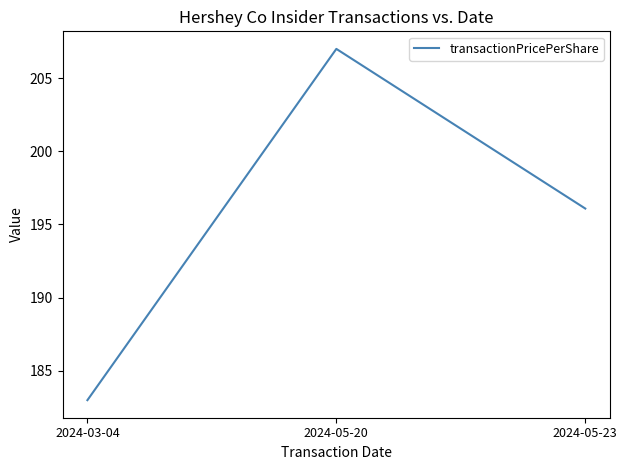

Which category has the highest value across all series?

2024-05-20